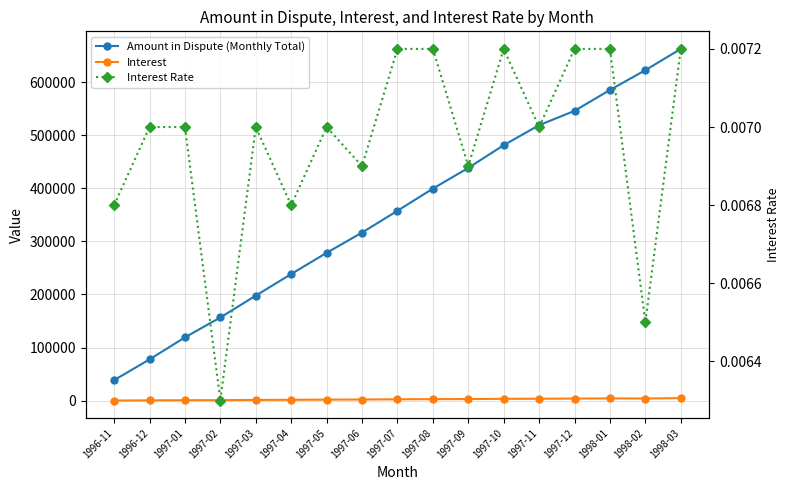

Does the chart display data point markers on the line(s)?

Yes